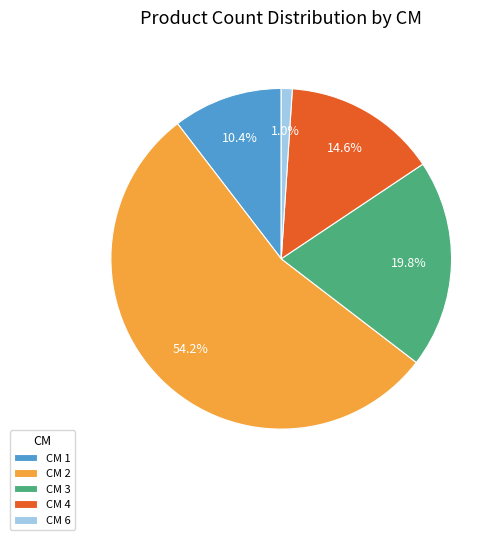

What is the smallest slice in the pie chart?

CM 6